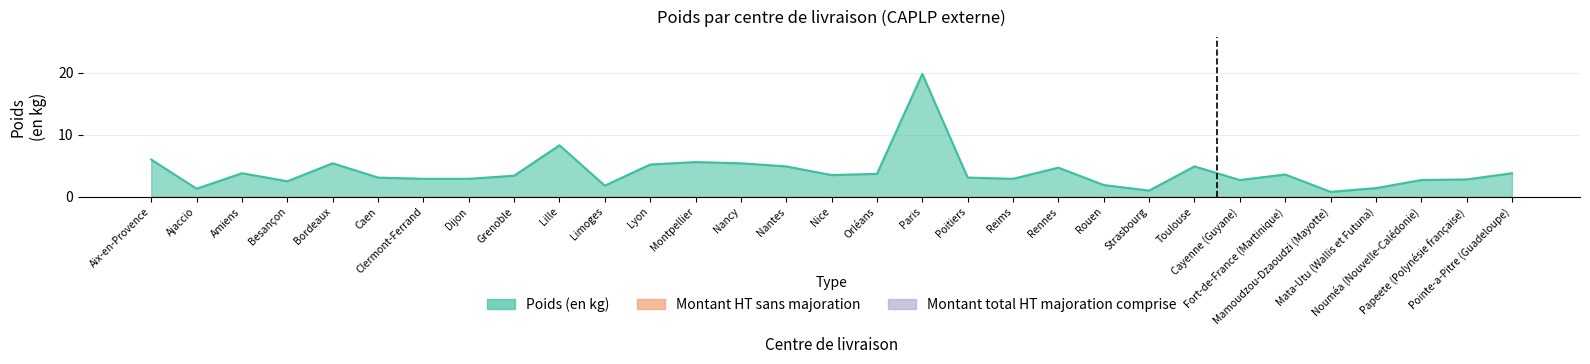

Which label corresponds to the largest value in the chart?

Paris